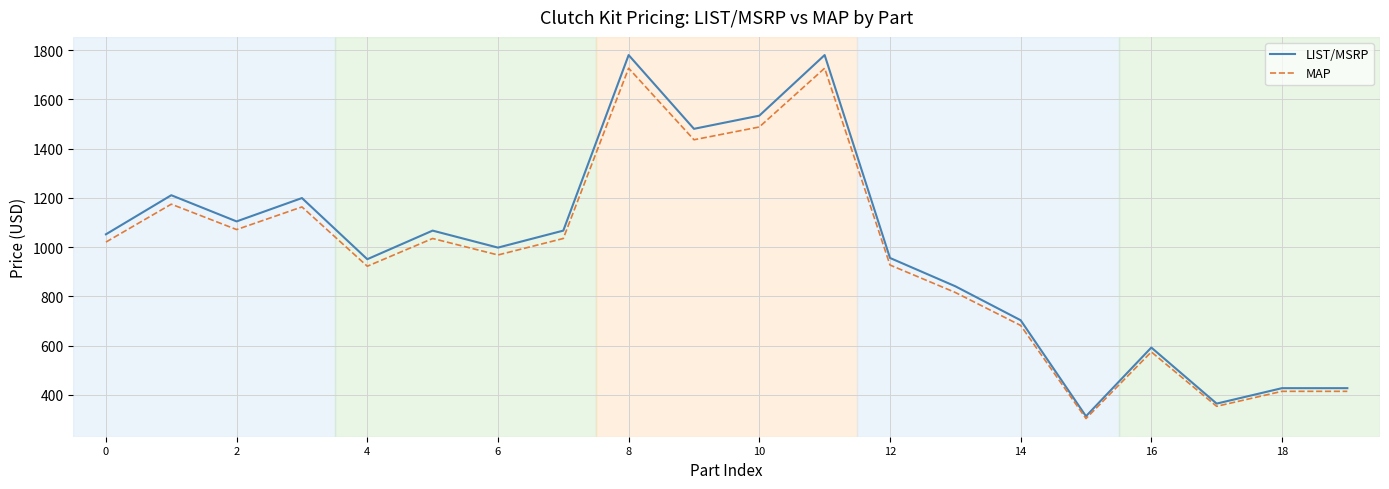

Which series has the widest spread of values?

LIST/MSRP